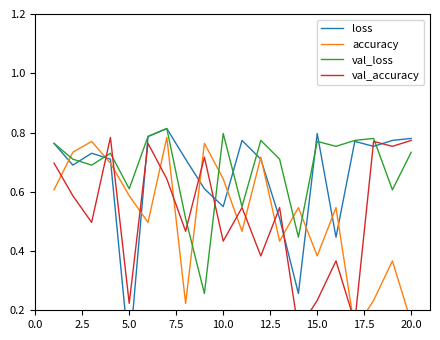

The val_loss series shows 0.8 at 10.0. True or false?

True